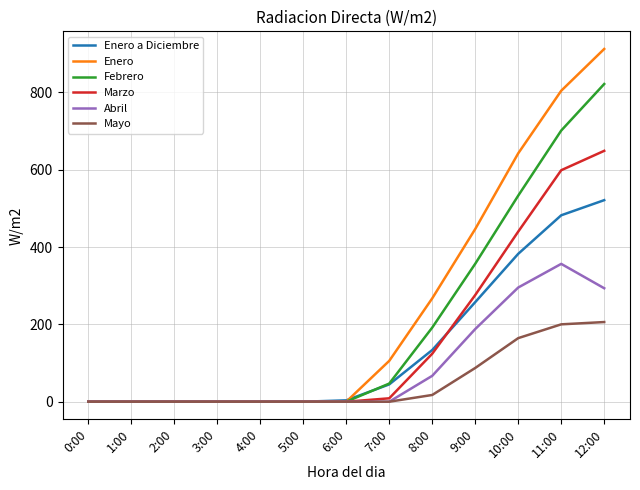

Count the number of categories in the chart.

13